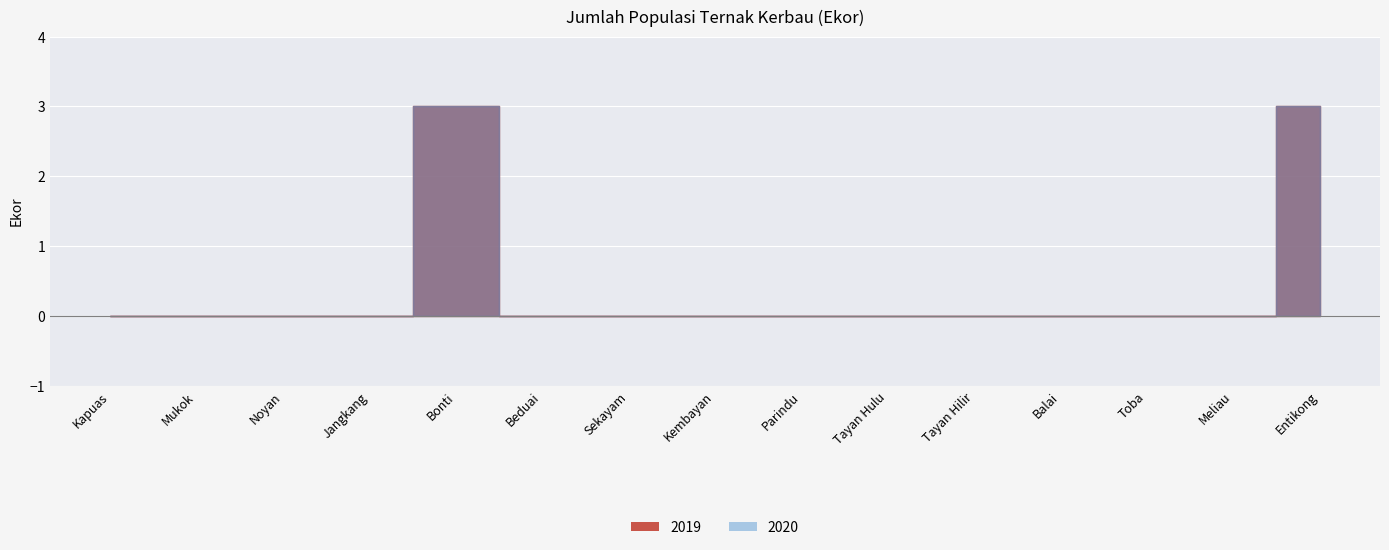

What is the label of the 12th point from the left?

Balai